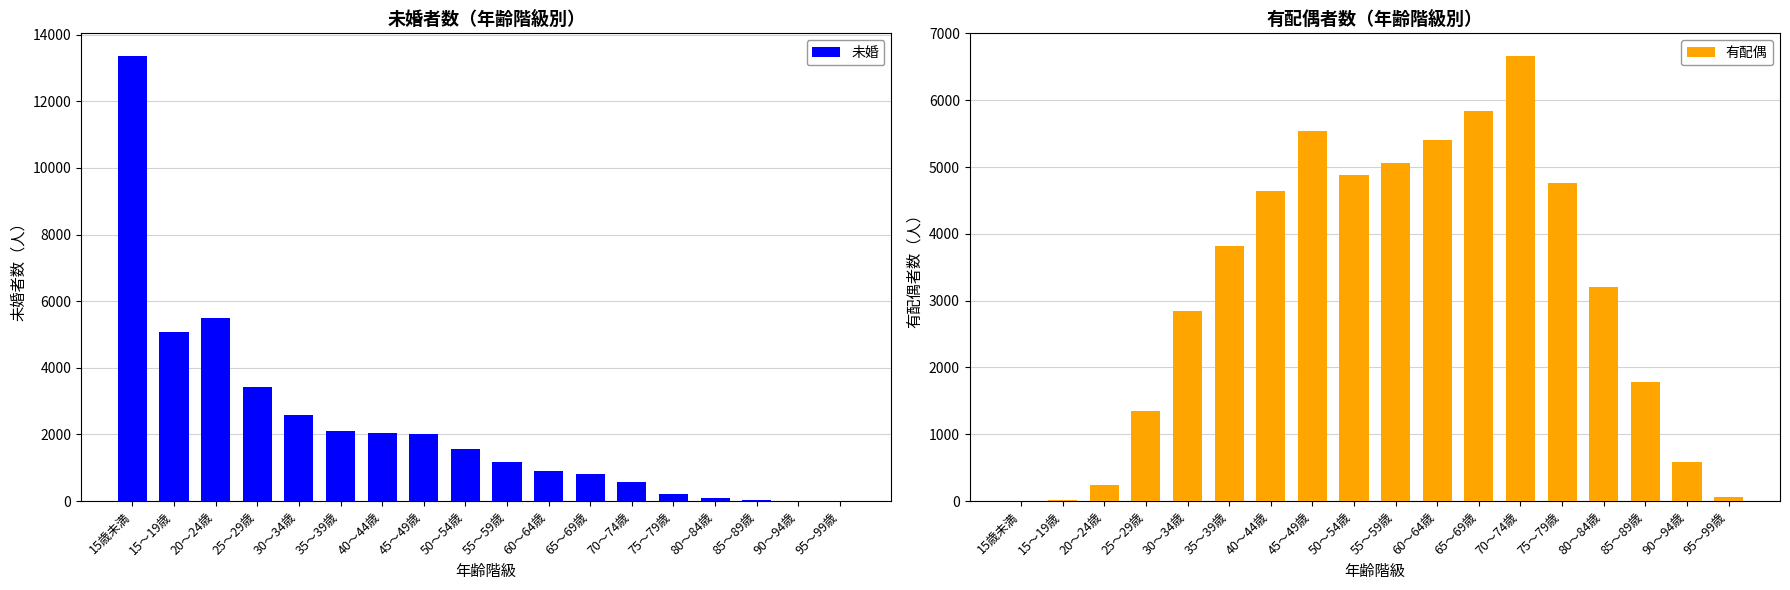

What is the difference between the highest and lowest values at 20～24歳?

5249